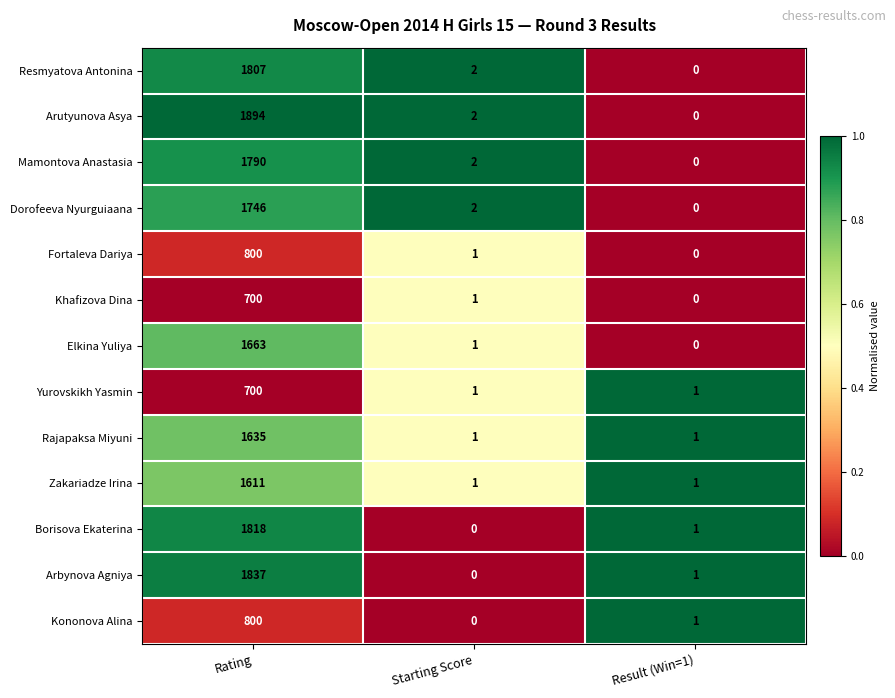

What is the difference between the maximum and second lowest values in the Dorofeeva Nyurguiaana series?

1744